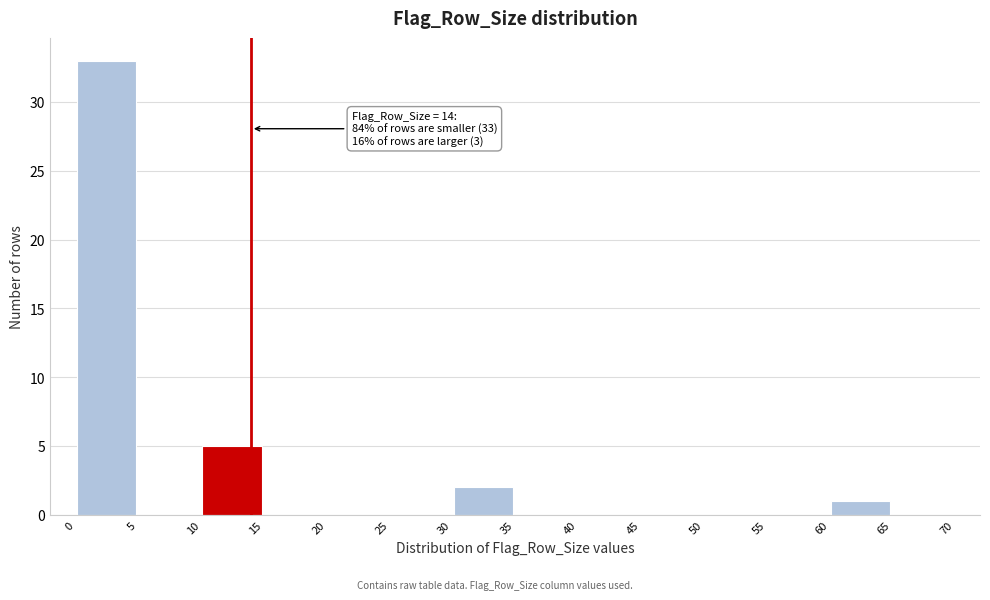

Over which range of the x-axis is the bar tallest?

0 to 5